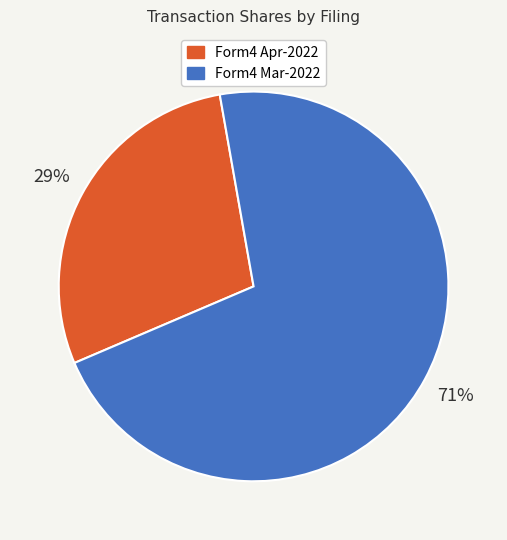

To the nearest percent, what is the average slice percentage?

50%